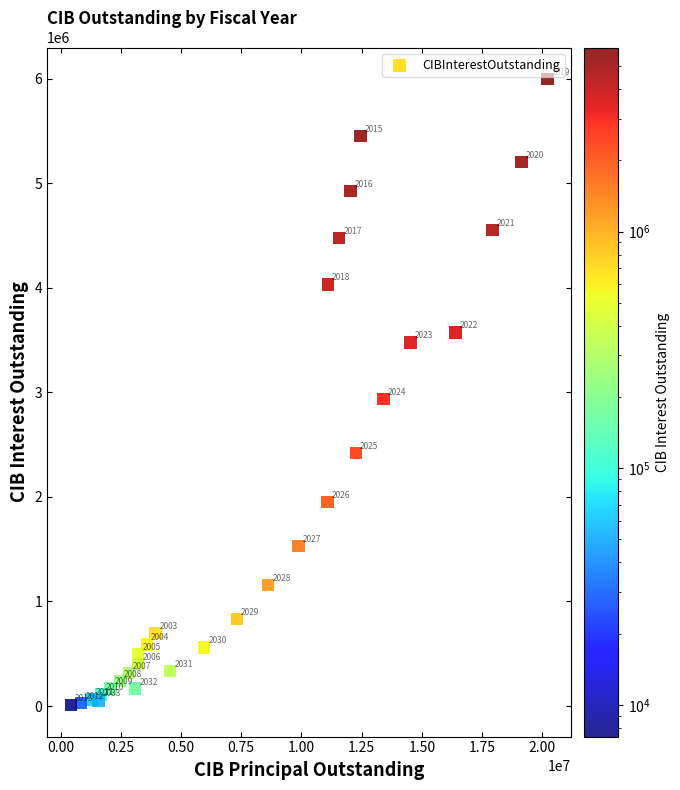

What Y value in the scatter plot is closest to 3002383?

2933327.8